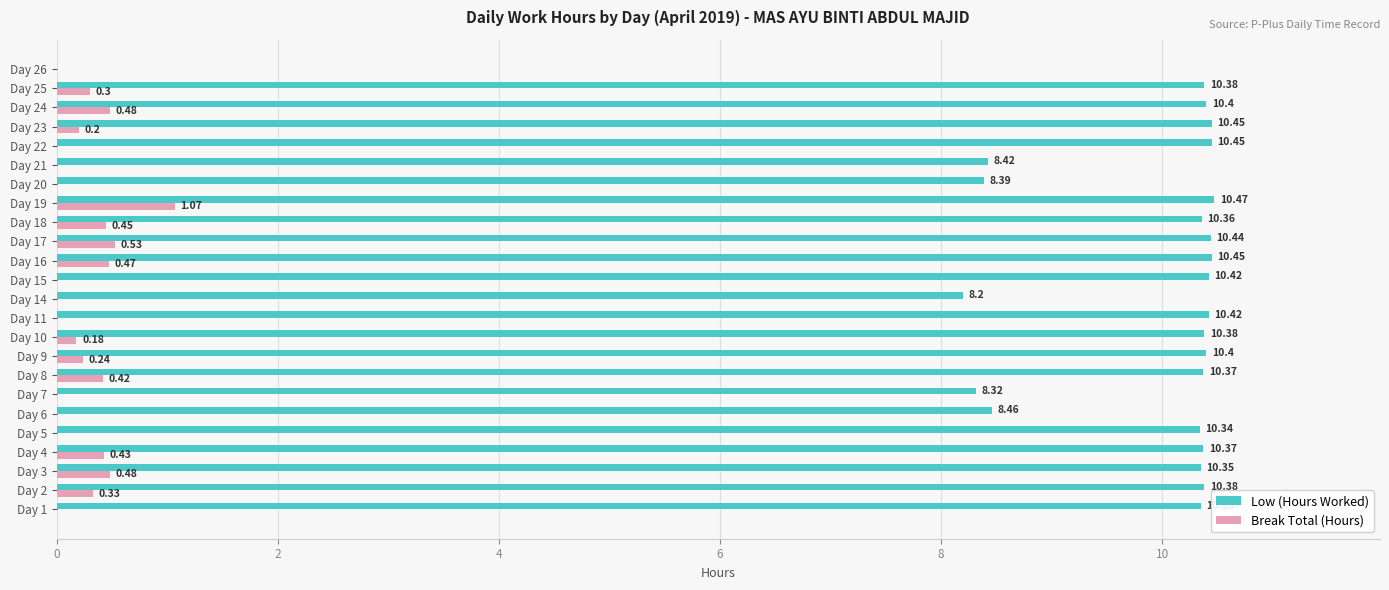

What are all the series names shown in the legend?

Low (Hours Worked), Break Total (Hours)